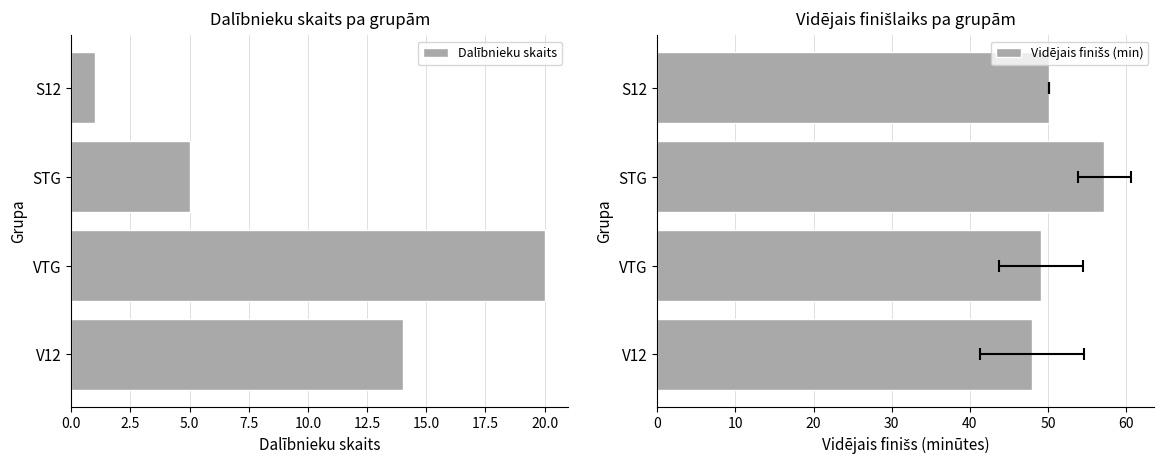

Rank the categories by Dalībnieku skaits value from highest to lowest.

VTG, V12, STG, S12